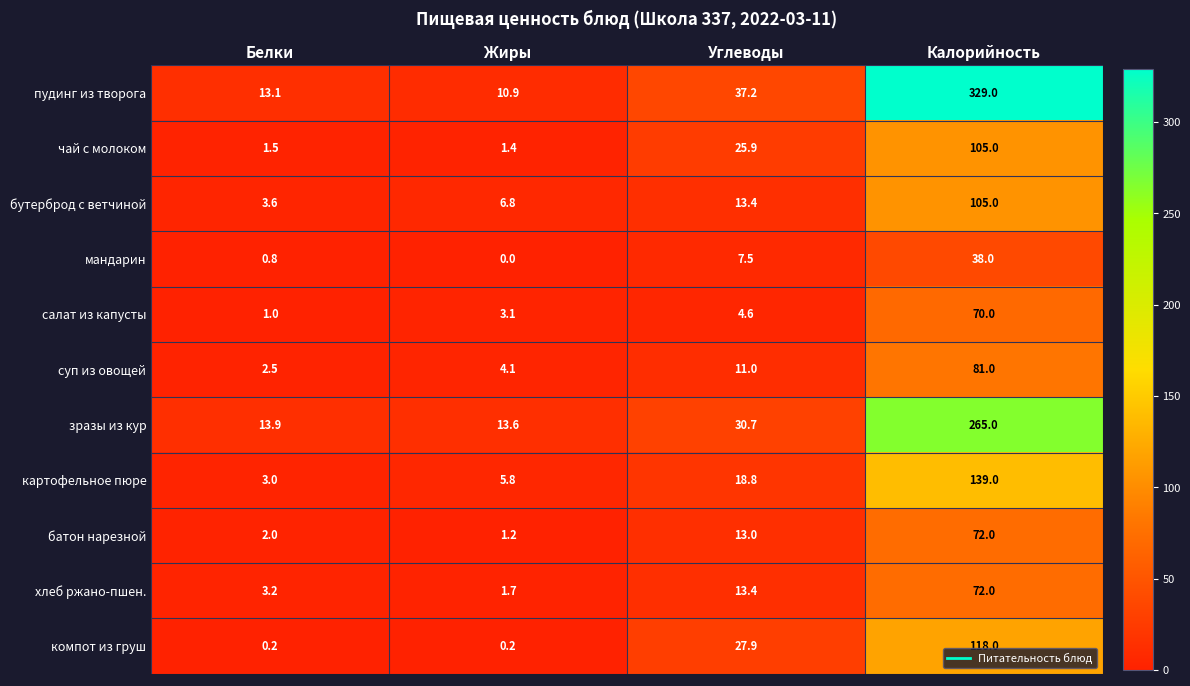

What is the total value across all series at Калорийность?

1394.0